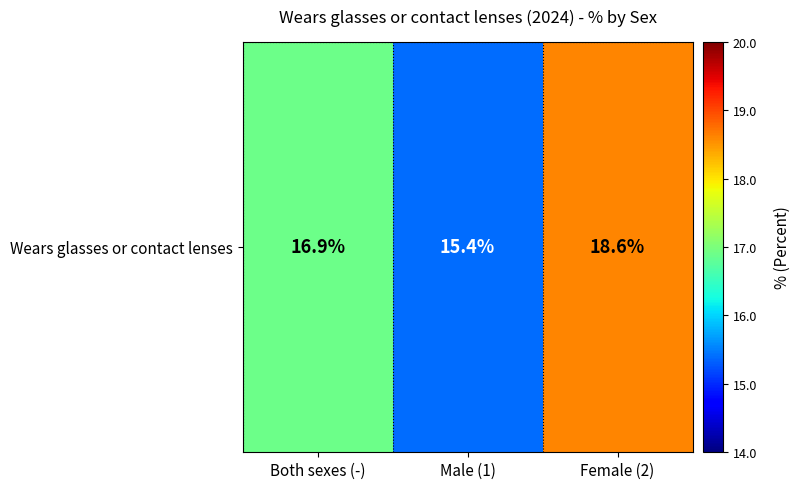

Reading left to right, list all the values displayed in this chart.

16.9	15.4	18.6